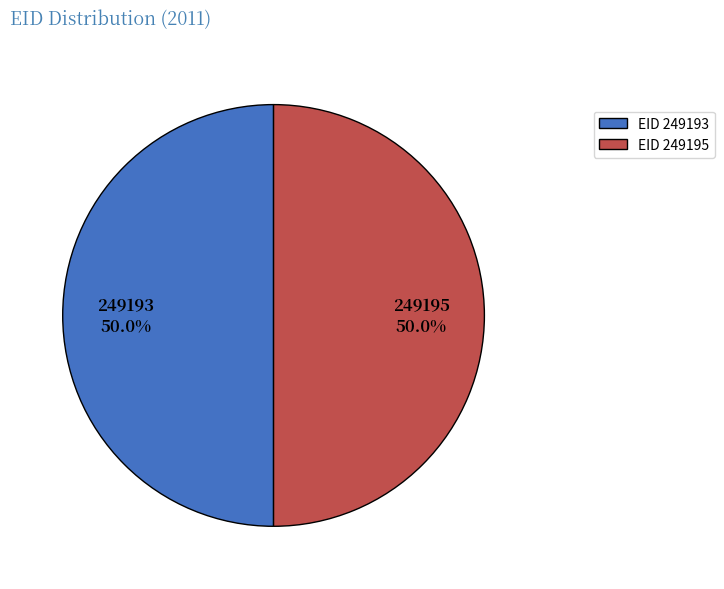

Is it true that 249193 is 50% of the pie?

True